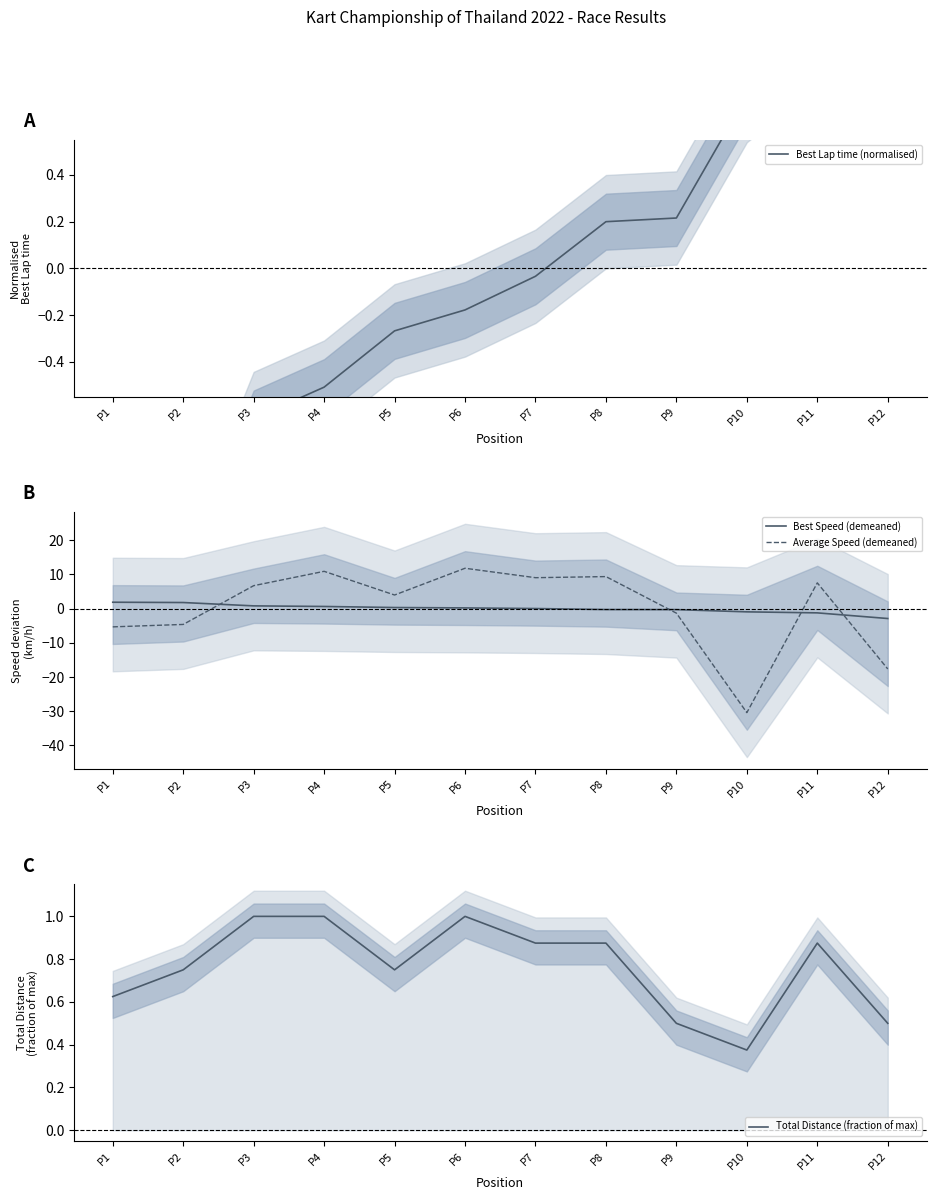

How many values in Best Lap time (normalised) are below zero?

7